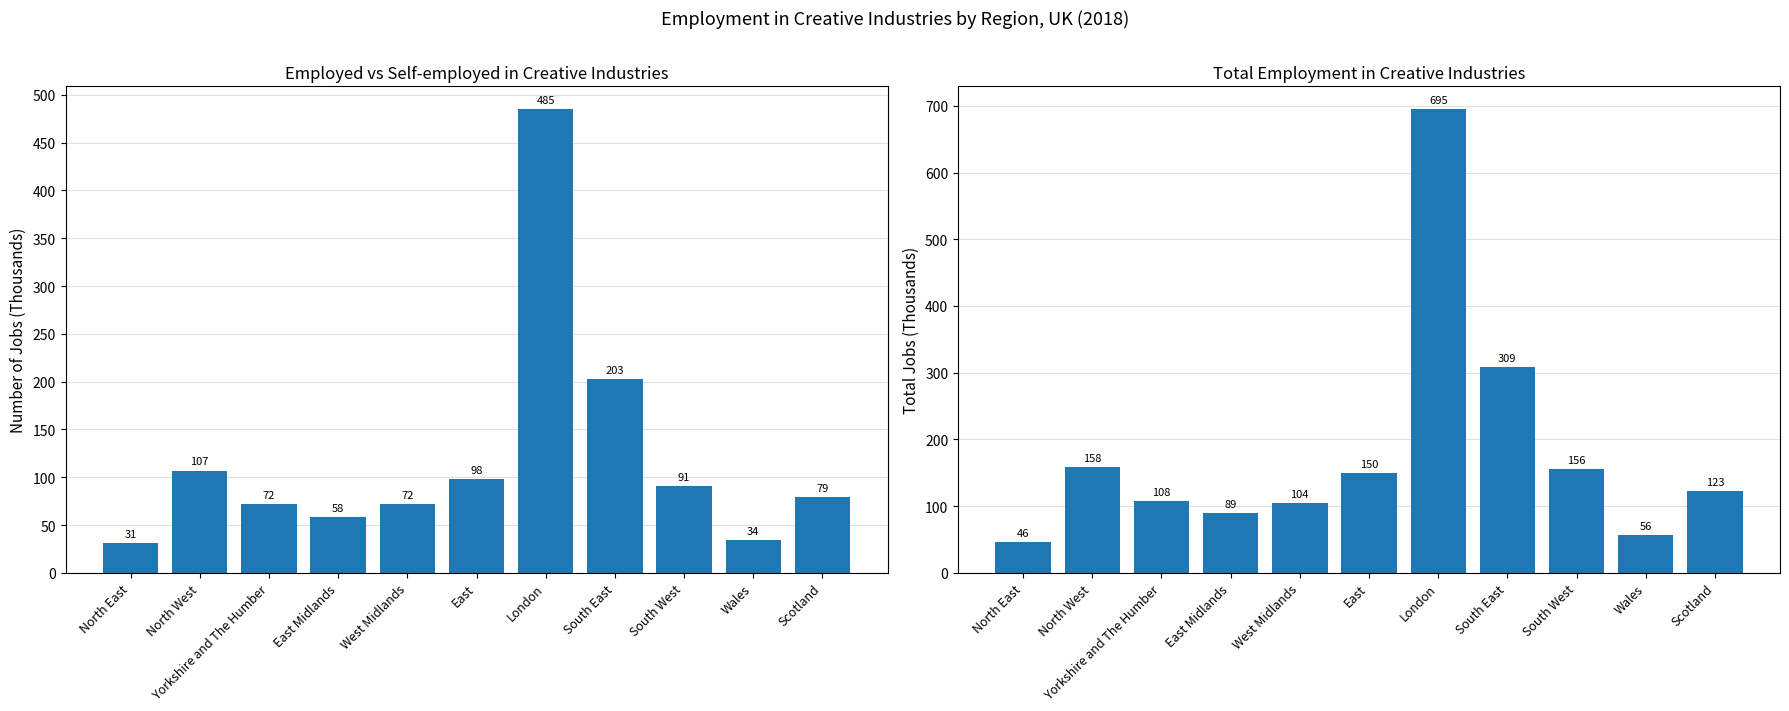

What is the difference between the second highest and second lowest values in the Total employment series?

253